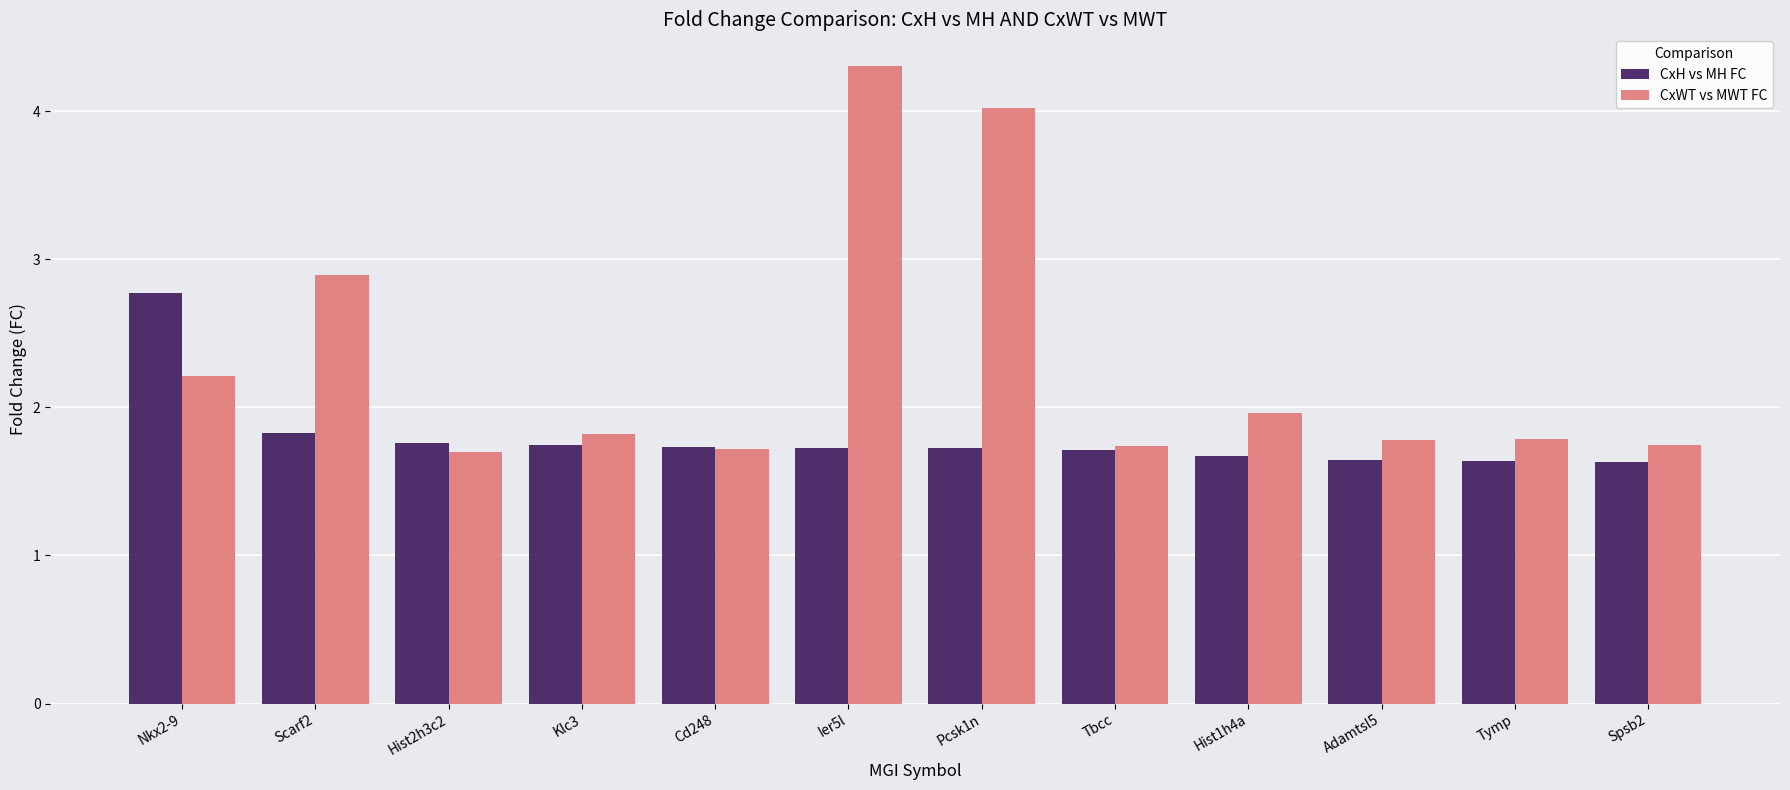

Which series has the widest spread of values?

CxWT vs MWT FC